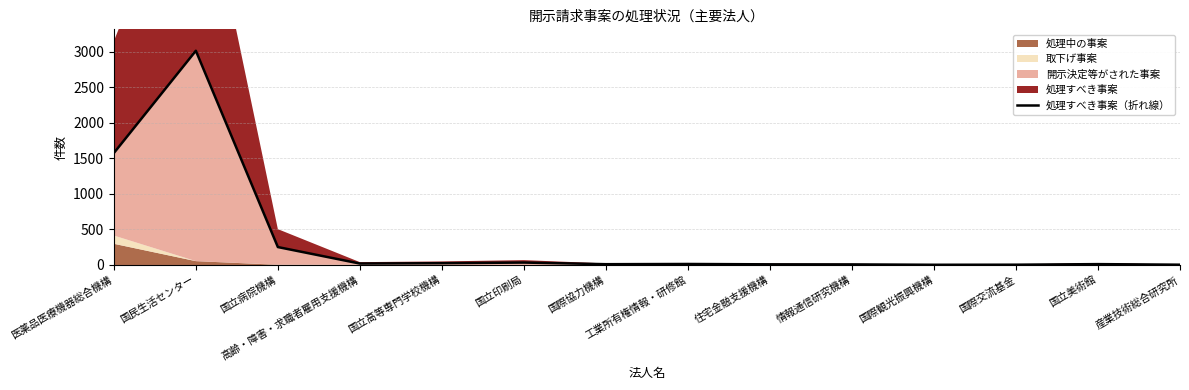

True or false: the data shows 450 at 国立病院機構.

False